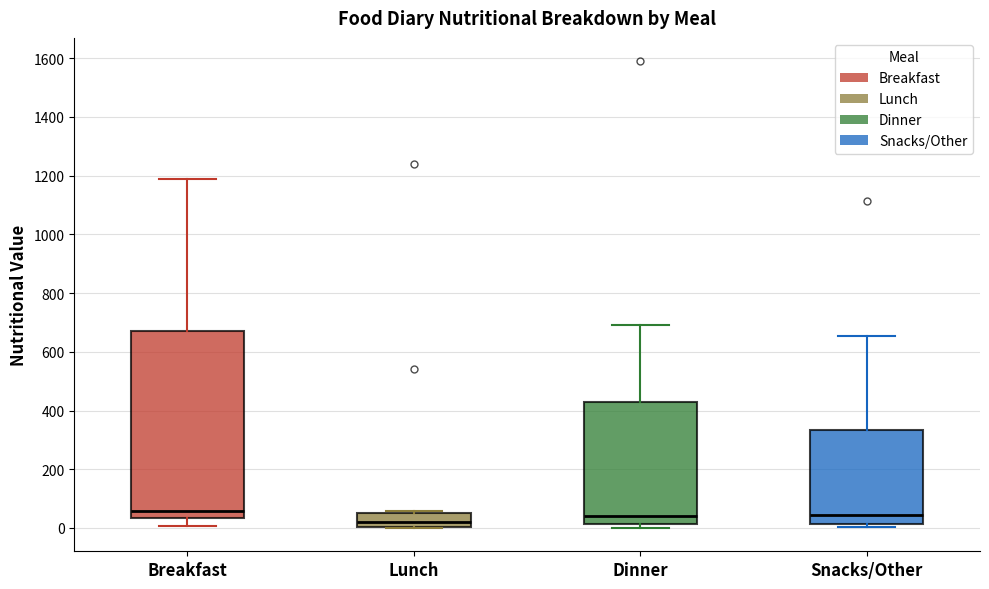

Where is the lower edge of the box for Dinner on the y-axis? The values are not printed on the chart, so give them approximately, as read against the axis.

20